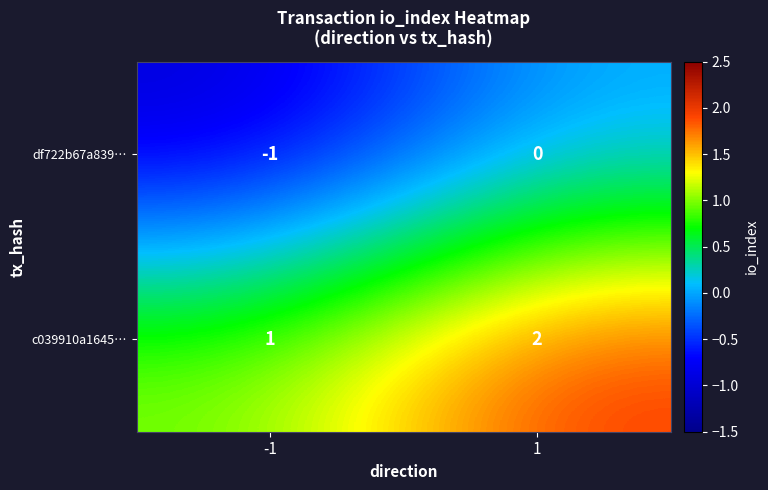

Reading right to left, list all the values displayed in this chart.

df722b67a839…: 0	-1
c039910a1645…: 2	1